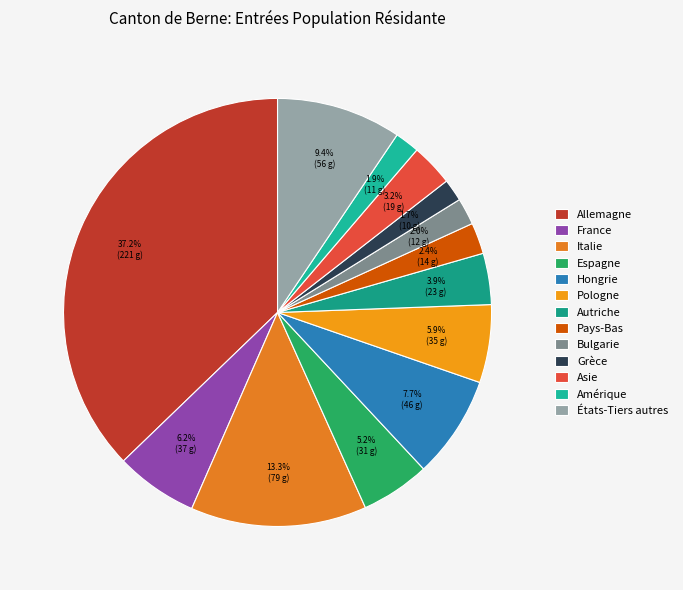

Is it true that États-Tiers autres is 15% of the pie?

False